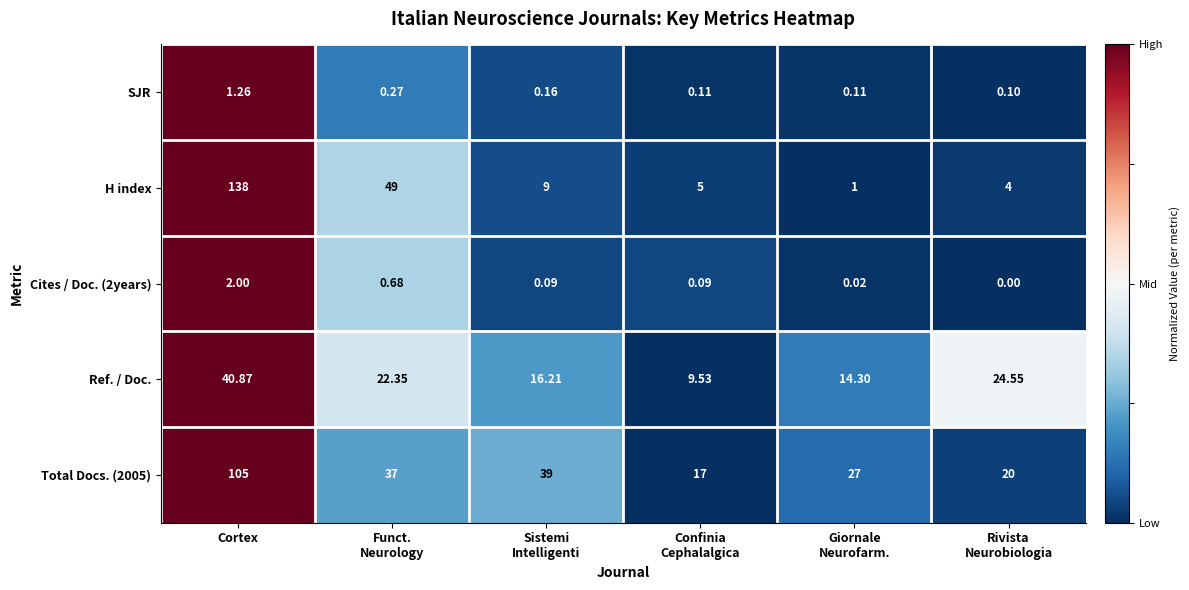

At which category is the sum across all series the highest?

Cortex